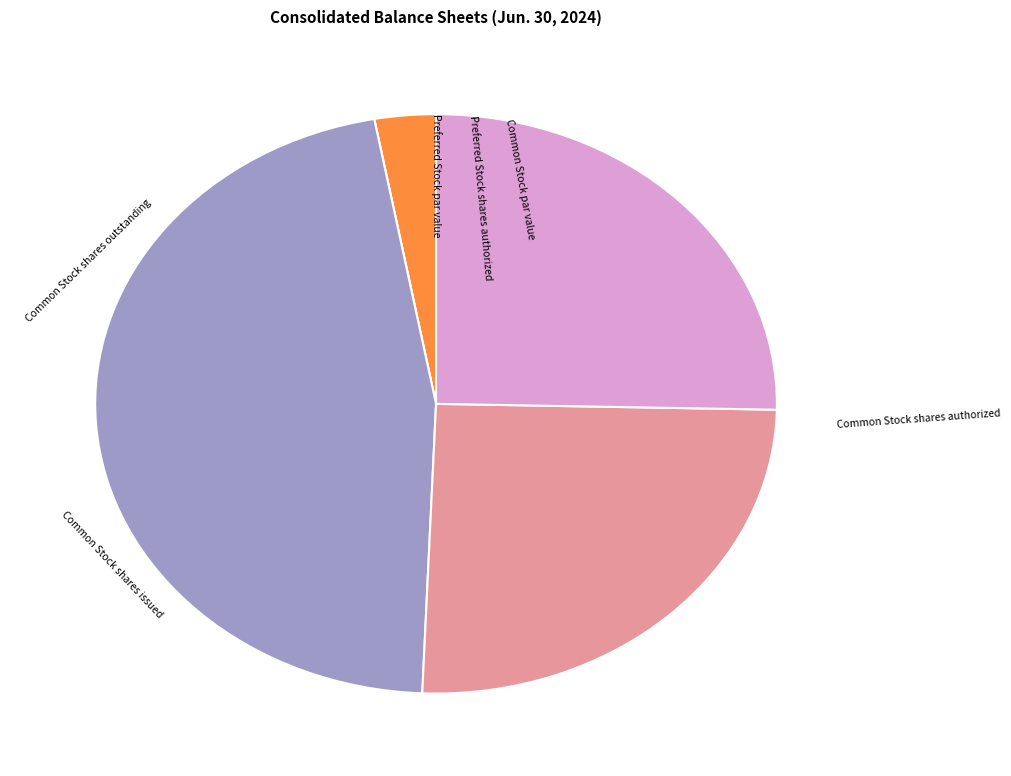

Which category has the biggest portion of the pie?

Common Stock shares authorized